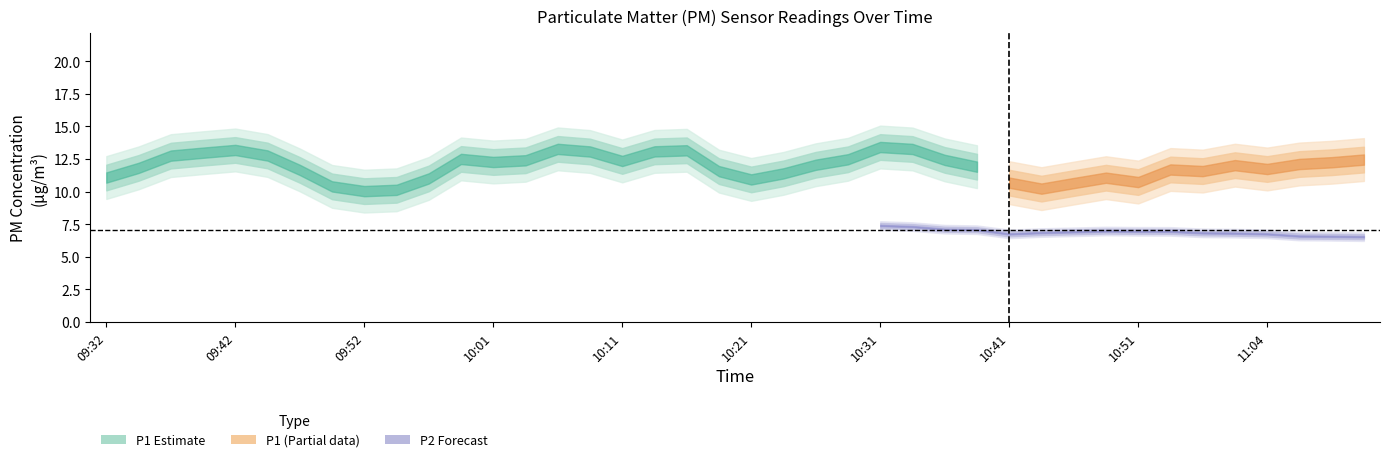

What is the sum of all P1 values?

476.7